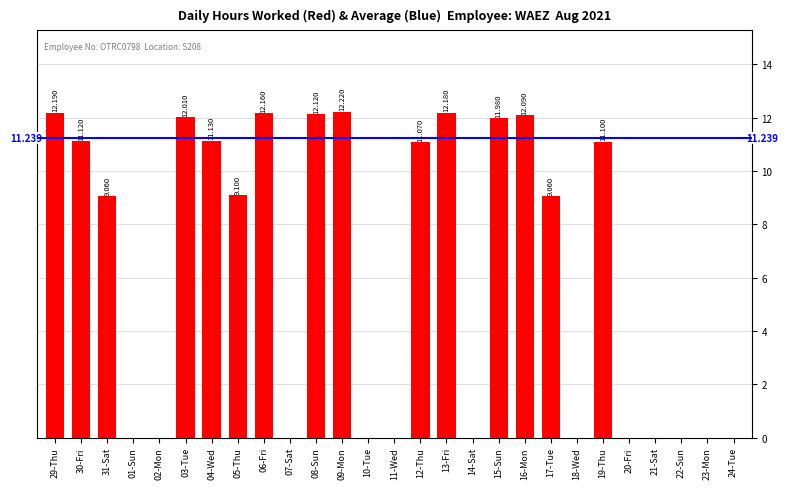

The value at 30-Fri is 4.4. True or false?

False